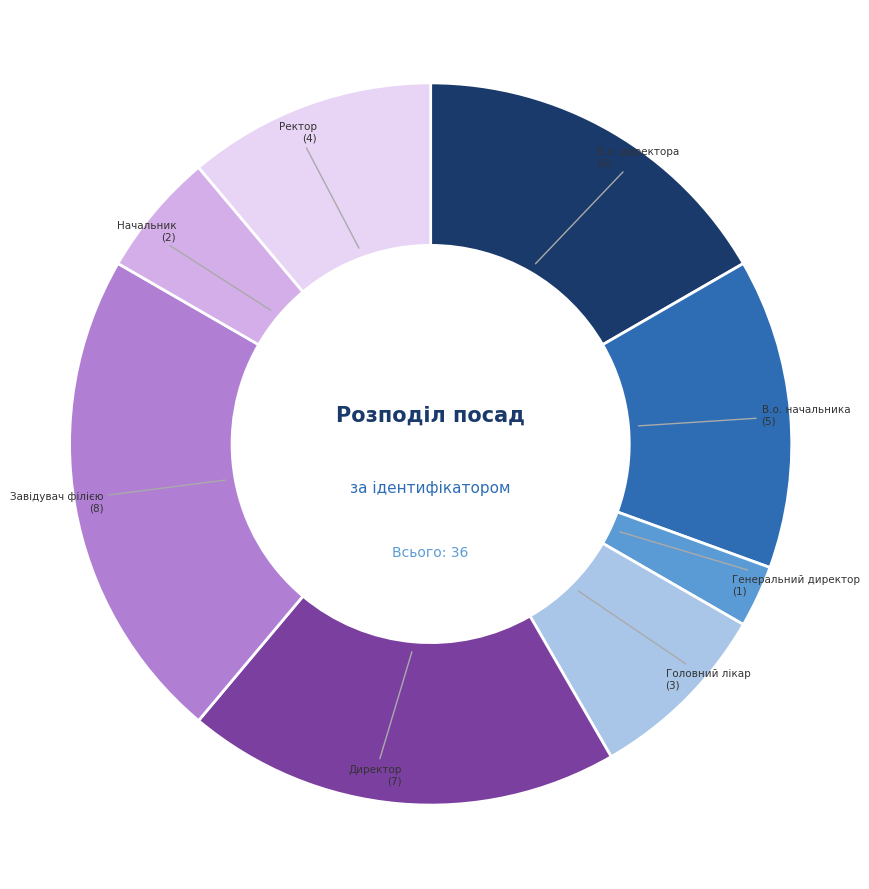

Is it true that Завідувач філією is 35% of the pie?

False